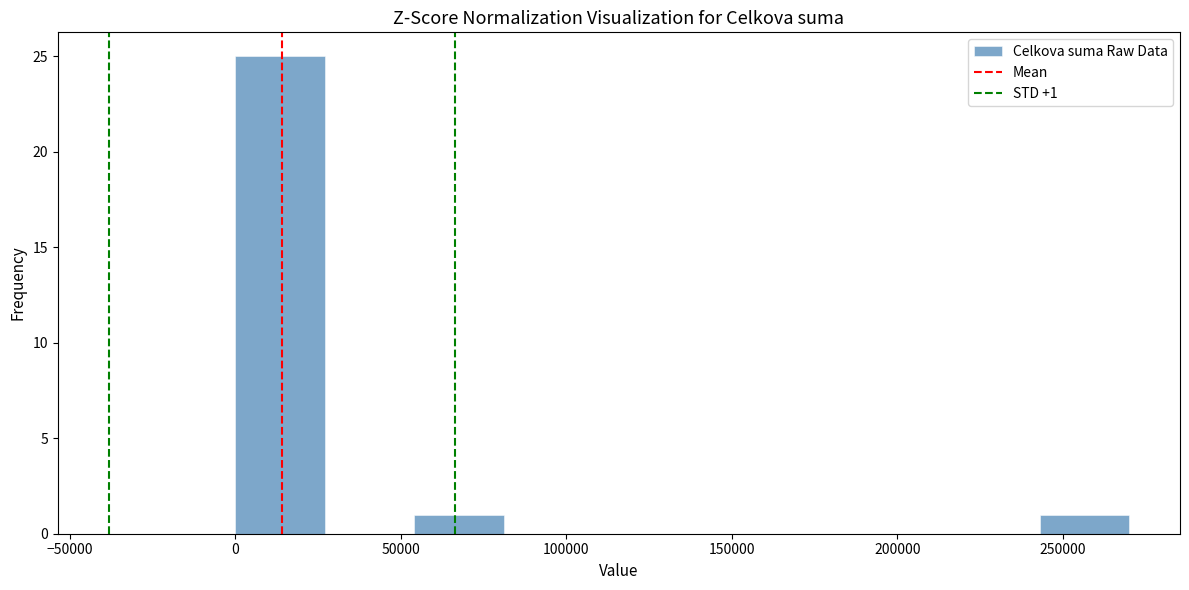

Which range on the x-axis has the tallest bar?

0 to 27000